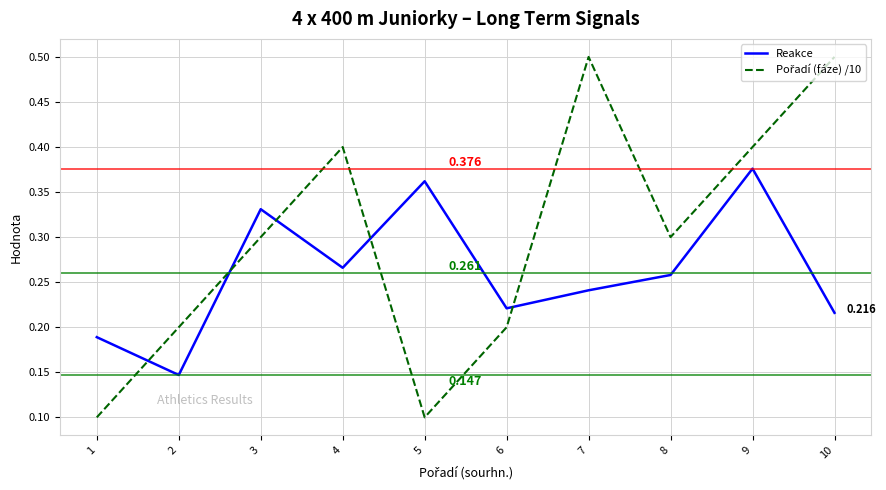

True or false: Pořadí (fáze) /10 and Reakce cross at least once.

True